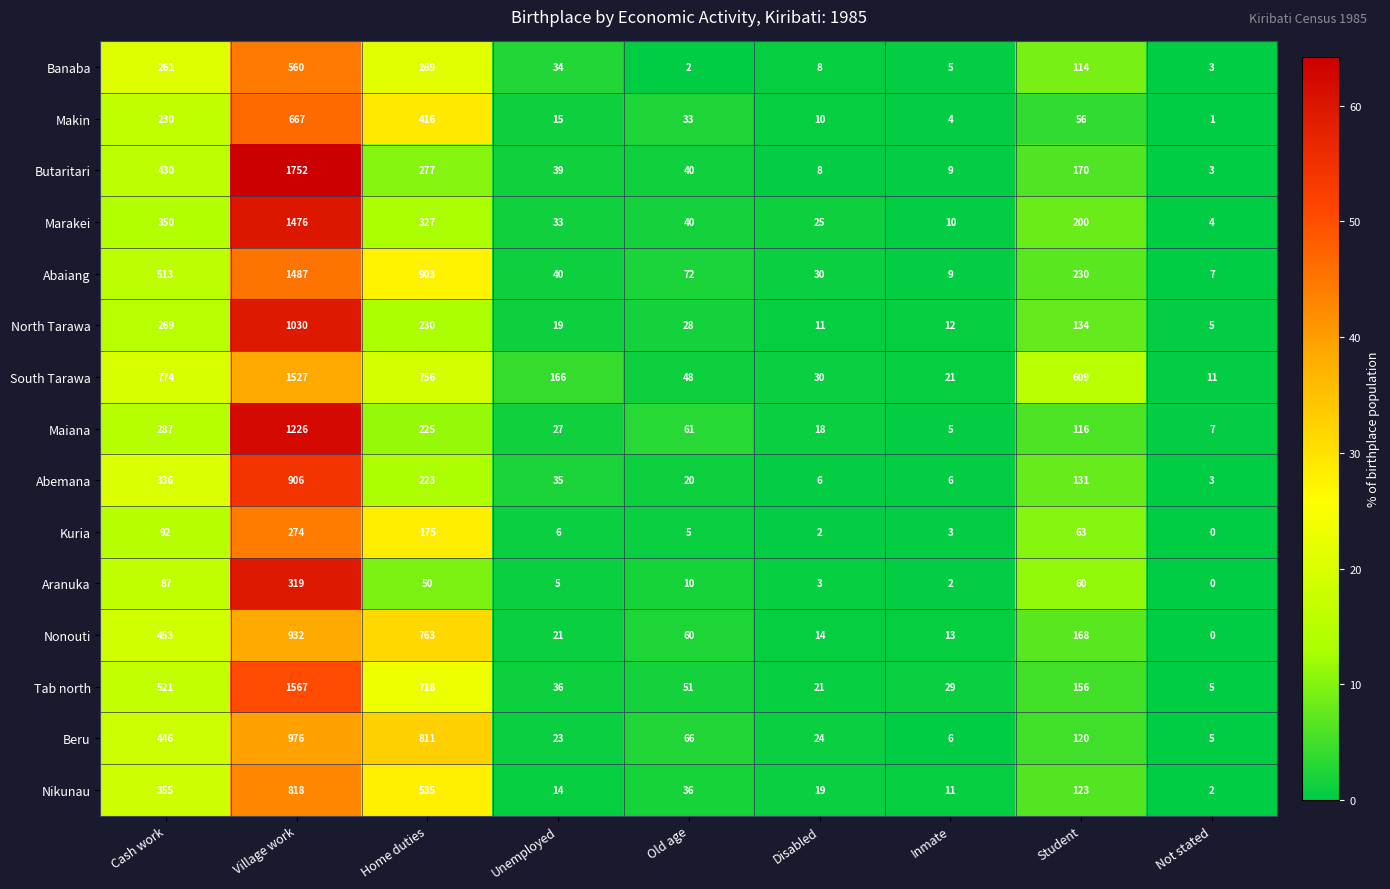

Rank the categories by North Tarawa value from lowest to highest.

Not stated, Disabled, Inmate, Unemployed, Old age, Student, Home duties, Cash work, Village work